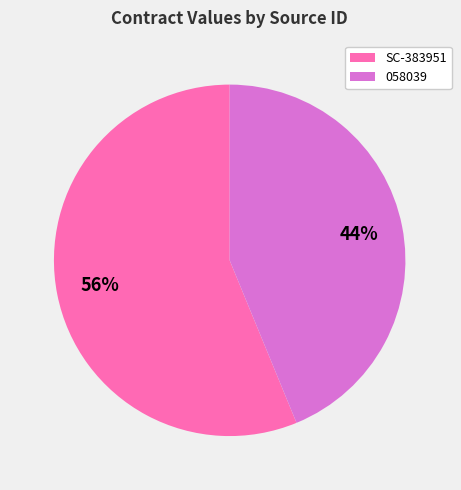

Is the sum of SC-383951 and 058039 greater than half?

Yes